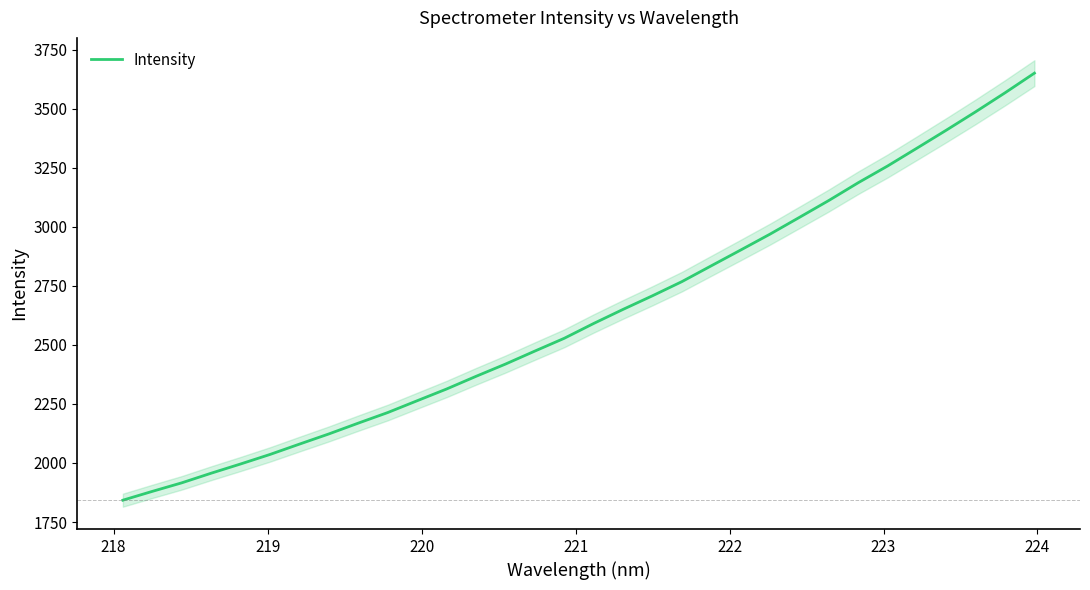

What is the highest value of the Intensity series?

3651.5